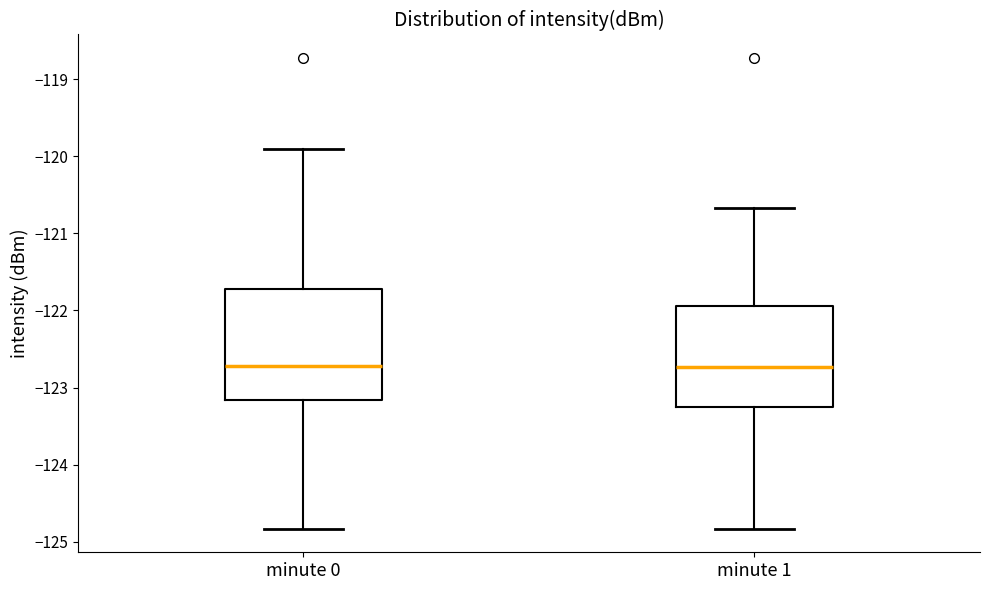

Comparing the boxes themselves (not the whiskers), which one is the tallest?

minute 0